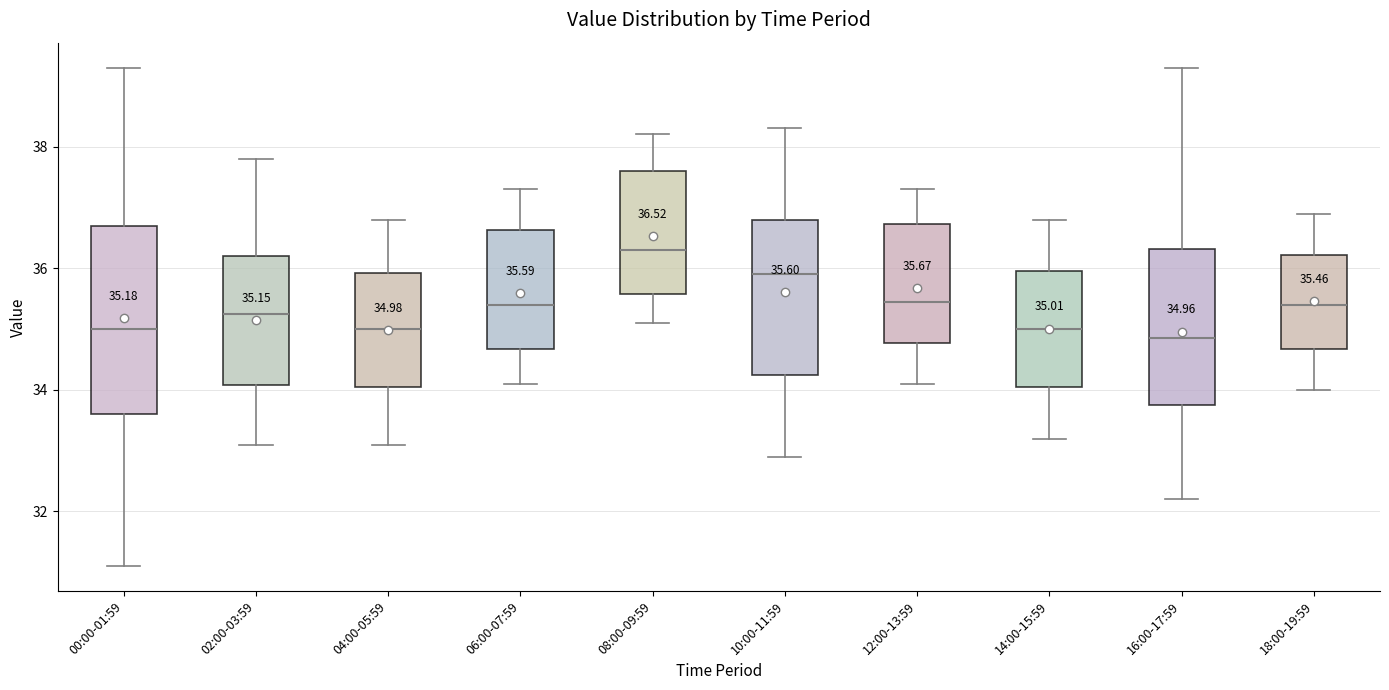

Which box is the tallest, from its lower edge to its upper edge?

00:00-01:59